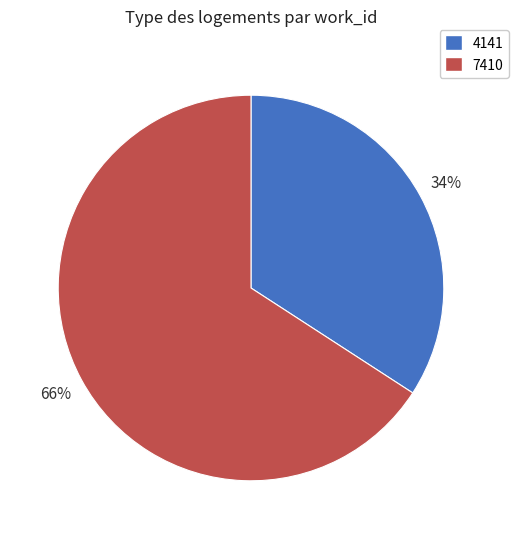

The 7410 slice represents 80% of the pie. True or false?

False